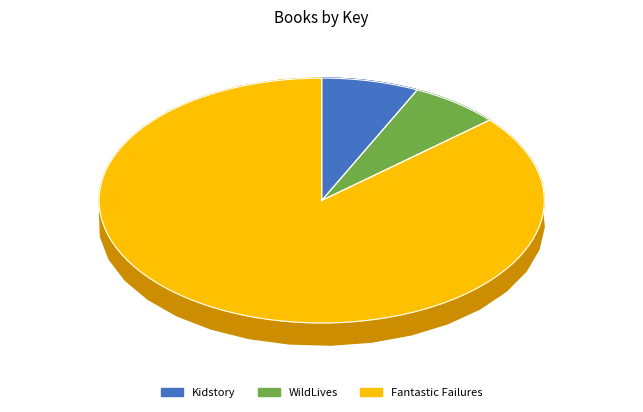

What is the majority slice?

Fantastic Failures